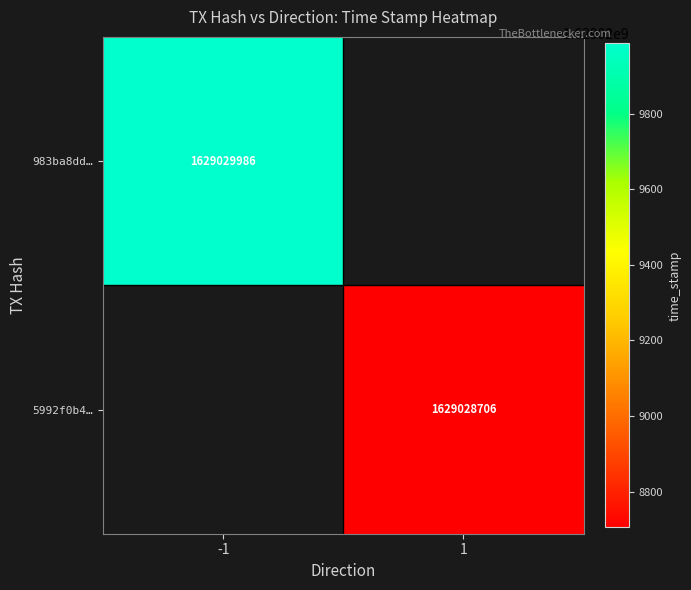

Reading left to right, what are all the values shown in this chart?

983ba8ddbd30b2bee7075bce672930039bb34e1: direction=-1	time_stamp=1629029986
5992f0b490c55bdad2e023204cf8c044599a403: direction=1	time_stamp=1629028706